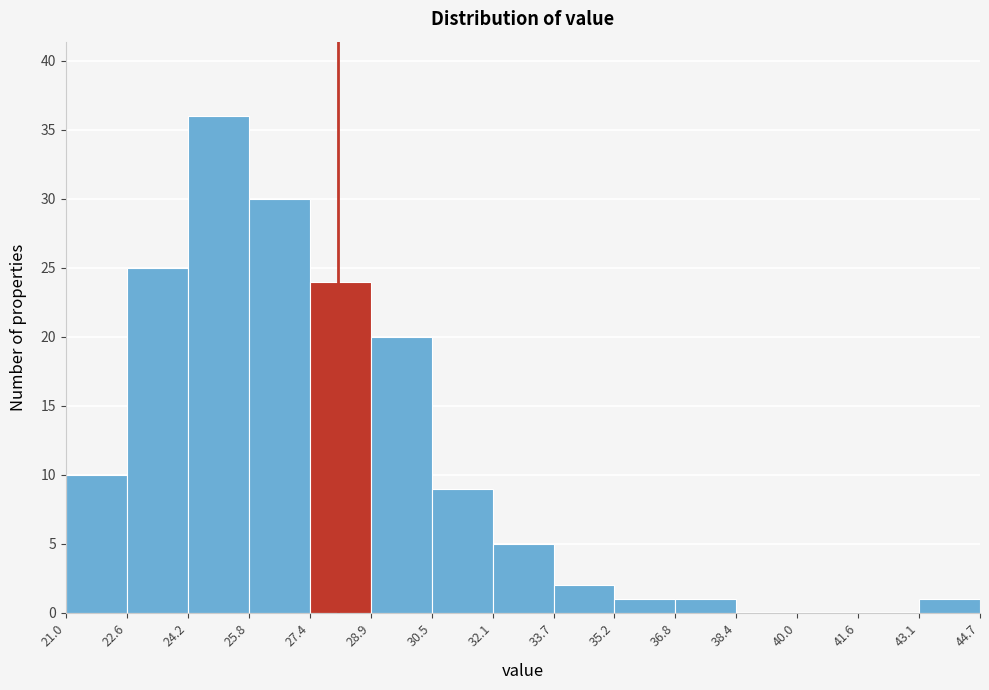

Reading left to right, transcribe this chart: for each bar, give the range it covers on the x-axis and its height. The values are not printed on the chart, so give them approximately, as read against the axis.

21.0 to 22.6: 10
22.6 to 24.2: 25
24.2 to 25.8: 36
25.8 to 27.4: 30
27.4 to 28.9: 24
28.9 to 30.5: 20
30.5 to 32.1: 9
32.1 to 33.7: 5
33.7 to 35.2: 2
35.2 to 36.8: 1
36.8 to 38.4: 1
38.4 to 40.0: 0
40.0 to 41.6: 0
41.6 to 43.1: 0
43.1 to 44.7: 1